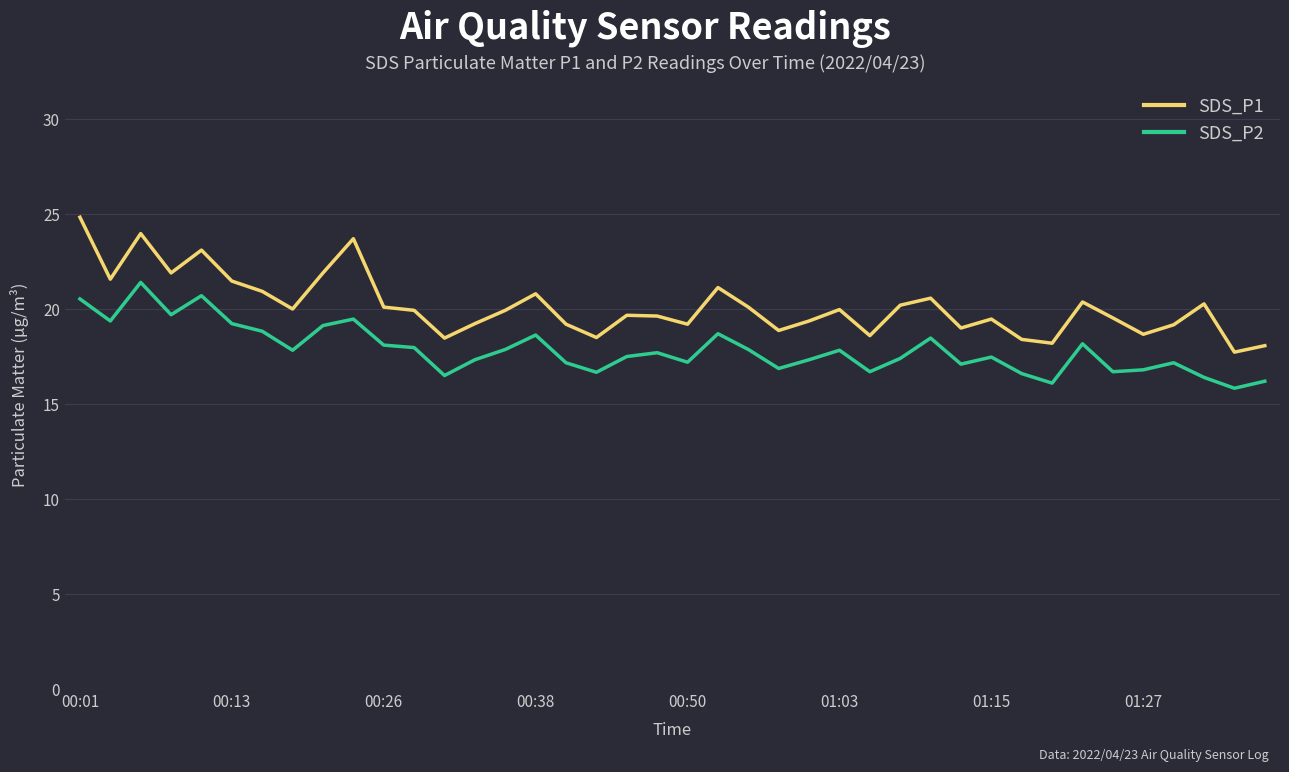

Which series has the largest total across all categories?

SDS_P1